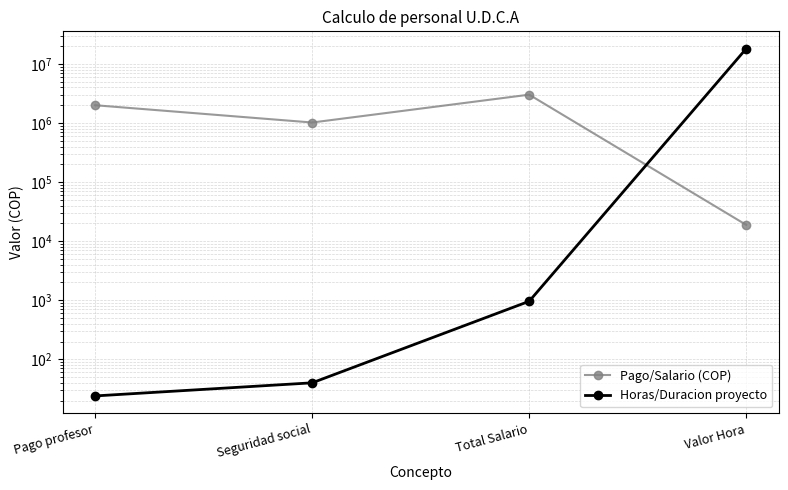

Count the number of data series in this chart.

2